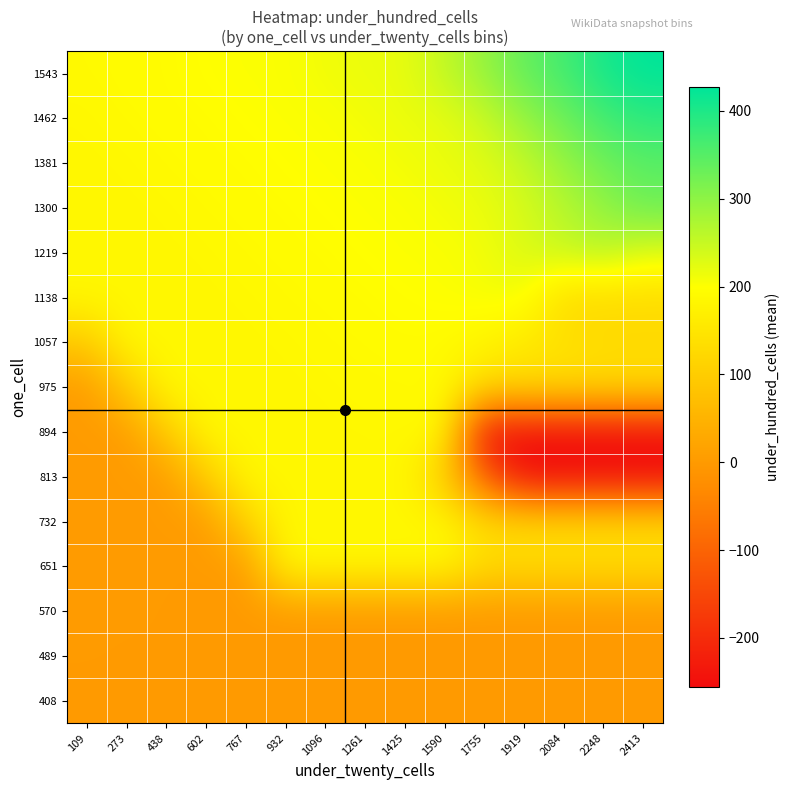

Reading right to left, transcribe all the data shown in this chart.

408: 2413=-1.0	2248=-1.0	2084=-1.0	1919=-1.0	1755=-1.0	1590=-1.0	1425=-1.0	1261=-1.0	1096=-1.0	932=-1.0	767=0.0	602=0.9	438=0.8	273=0.7	109=0.0
489: 2413=-1.0	2248=-1.0	2084=-1.0	1919=-1.0	1755=-1.0	1590=-1.0	1425=-1.0	1261=-1.0	1096=-1.0	932=-1.0	767=-1.0	602=0.3	438=1.2	273=1.0	109=2.0
570: 2413=-1.0	2248=-1.0	2084=-1.0	1919=-1.0	1755=-1.0	1590=-1.0	1425=-1.0	1261=-1.0	1096=-1.0	932=-1.0	767=-1.0	602=-1.0	438=1.5	273=2.0	109=2.0
651: 2413=128.0	2248=128.0	2084=128.0	1919=128.0	1755=128.0	1590=185.0	1425=185.0	1261=185.0	1096=185.0	932=185.0	767=2.0	602=2.0	438=2.0	273=2.0	109=2.0
732: 2413=128.0	2248=128.0	2084=128.0	1919=128.0	1755=128.0	1590=185.0	1425=185.0	1261=185.0	1096=185.0	932=185.0	767=111.8	602=2.0	438=2.0	273=2.0	109=2.0
813: 2413=-256.0	2248=-256.0	2084=-256.0	1919=-256.0	1755=-107.7	1590=97.9	1425=185.0	1261=185.0	1096=185.0	932=185.0	767=185.0	602=97.2	438=2.0	273=2.0	109=2.0
894: 2413=-256.0	2248=-256.0	2084=-256.0	1919=-256.0	1755=-256.0	1590=189.0	1425=186.3	1261=185.0	1096=185.0	932=185.0	767=185.0	602=185.0	438=94.2	273=2.0	109=2.0
975: 2413=128.0	2248=128.0	2084=128.0	1919=128.0	1755=128.0	1590=191.0	1425=189.0	1261=189.0	1096=185.0	932=185.0	767=185.0	602=185.0	438=185.0	273=93.6	109=2.0
1057: 2413=128.0	2248=128.0	2084=141.6	1919=154.6	1755=179.4	1590=191.0	1425=193.0	1261=191.0	1096=189.5	932=185.0	767=185.0	602=185.0	438=185.0	273=185.0	109=93.5
1138: 2413=128.0	2248=128.0	2084=128.0	1919=209.7	1755=206.1	1590=201.8	1425=197.7	1261=193.0	1096=192.0	932=189.9	767=185.0	602=185.0	438=185.0	273=185.0	109=185.0
1219: 2413=228.0	2248=262.0	2084=248.6	1919=230.9	1755=209.8	1590=202.5	1425=202.5	1261=198.9	1096=193.0	932=192.5	767=190.1	602=185.0	438=185.0	273=185.0	109=185.0
1300: 2413=328.0	2248=294.2	2084=262.0	1919=235.2	1755=216.5	1590=209.6	1425=202.5	1261=202.5	1096=199.2	932=193.0	767=192.8	602=190.2	438=185.0	273=185.0	109=185.0
1381: 2413=346.3	2248=328.0	2084=292.5	1919=251.5	1755=225.8	1590=216.5	1425=209.5	1261=202.5	1096=202.5	932=199.3	767=193.0	602=192.9	438=190.3	273=185.0	109=185.0
1462: 2413=386.6	2248=364.5	2084=328.3	1919=292.5	1755=246.6	1590=221.2	1425=216.5	1261=209.5	1096=202.5	932=202.5	767=199.3	602=193.0	438=192.9	273=190.3	109=185.0
1543: 2413=427.0	2248=406.2	2084=364.5	1919=337.5	1755=292.5	1590=253.9	1425=218.8	1261=216.5	1096=211.3	932=202.5	767=202.5	602=199.3	438=193.0	273=193.0	109=189.3